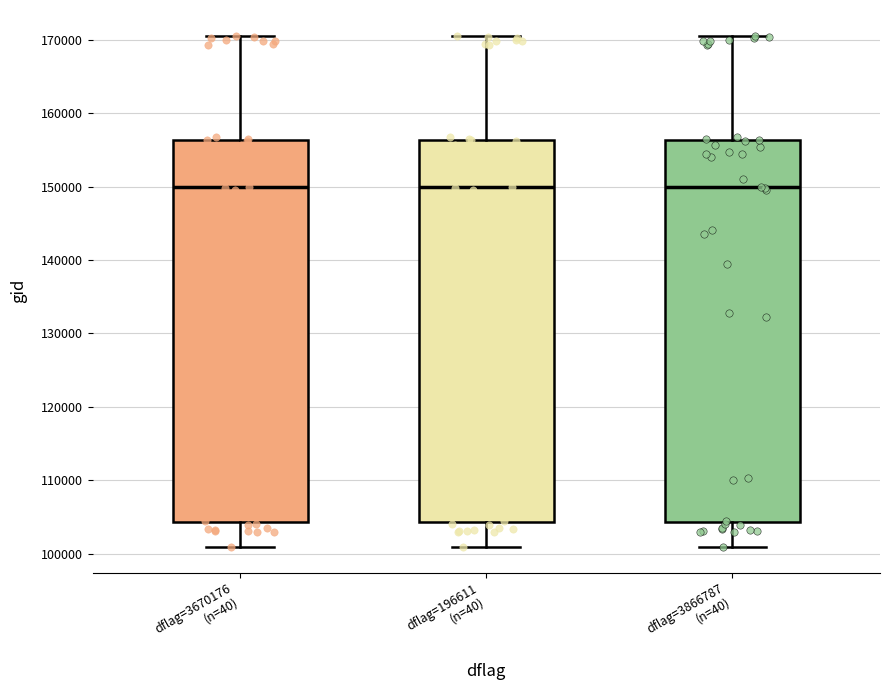

Where does the lower whisker of the box for dflag=3866787 (n=40) end on the y-axis? The values are not printed on the chart, so give them approximately, as read against the axis.

101000